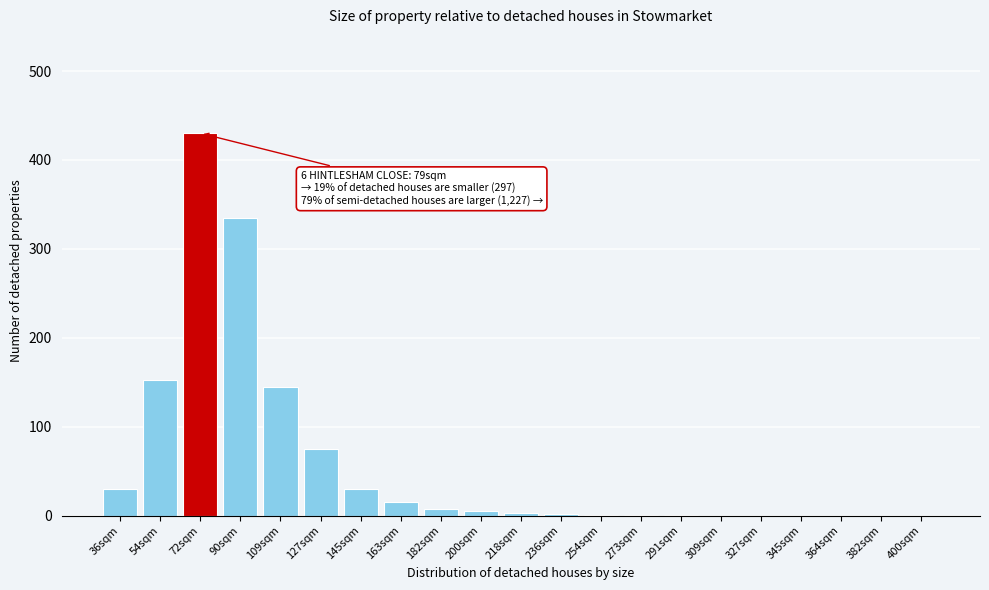

Which category has the highest value across all series?

72sqm